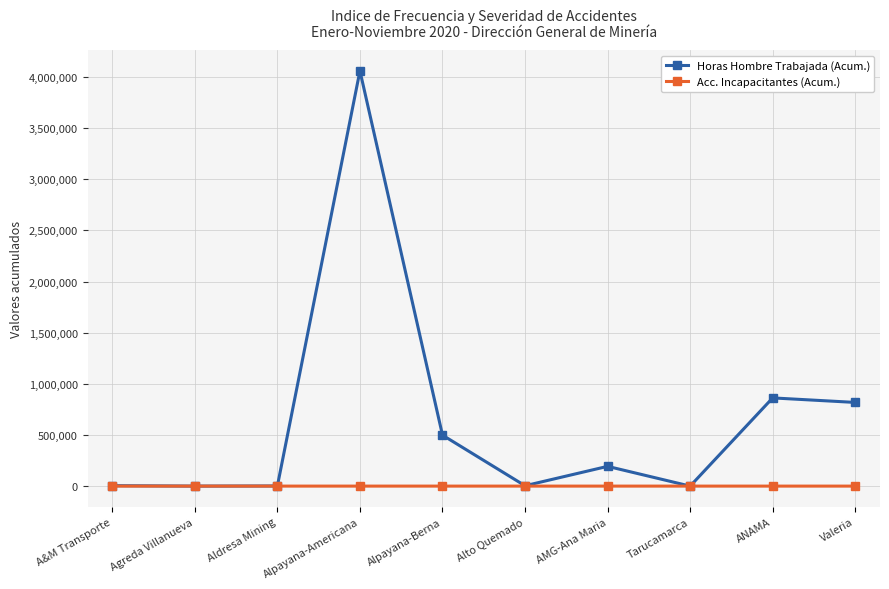

Is it true that Horas Hombre Trabajada (Acum.) equals 193126 at AMG-Ana Maria?

True